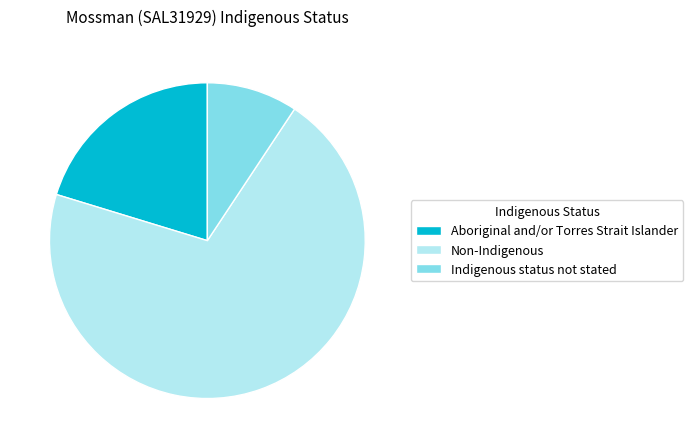

How many slices are in this pie chart?

3